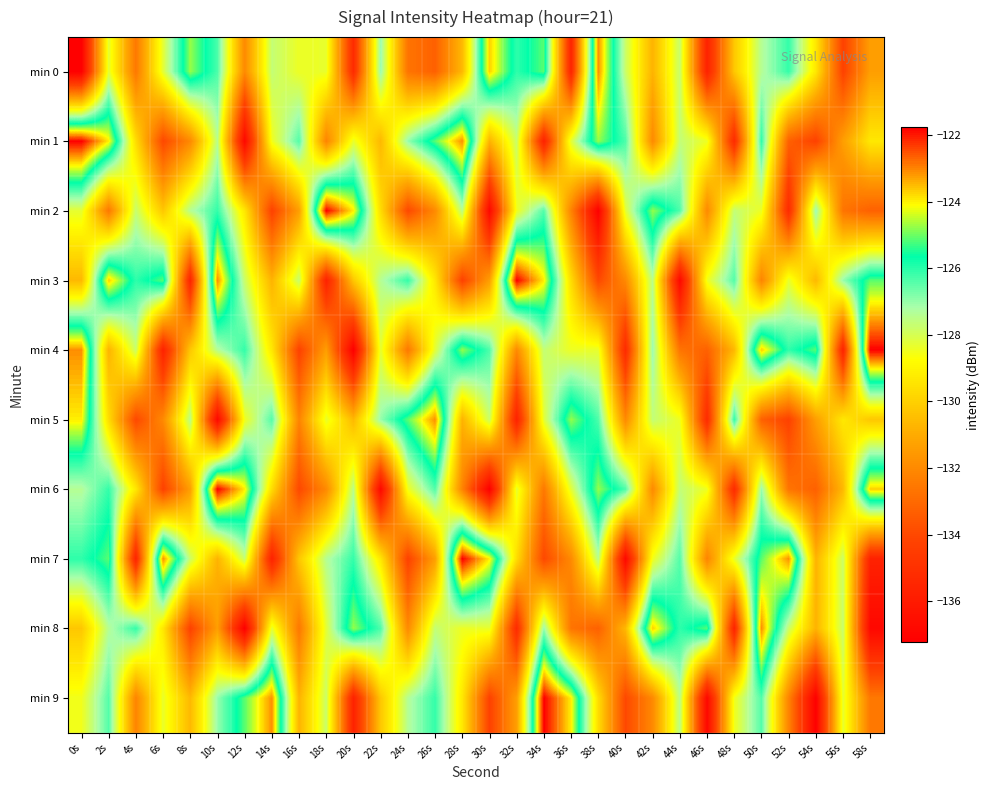

Reading left to right, extract all data points from this chart.

min 0: 0s=-137.2	2s=-128.3	4s=-132.6	6s=-128.2	8s=-124.7	10s=-126.3	12s=-132.0	14s=-127.7	16s=-128.4	18s=-128.3	20s=-135.3	22s=-127.0	24s=-132.7	26s=-133.3	28s=-130.6	30s=-123.7	32s=-126.1	34s=-125.1	36s=-135.6	38s=-123.1	40s=-127.8	42s=-130.8	44s=-127.7	46s=-135.7	48s=-130.2	50s=-127.4	52s=-126.1	54s=-129.3	56s=-134.2	58s=-131.4
min 1: 0s=-121.8	2s=-124.0	4s=-129.7	6s=-134.0	8s=-132.0	10s=-127.5	12s=-136.9	14s=-128.5	16s=-126.4	18s=-132.2	20s=-128.3	22s=-130.6	24s=-127.0	26s=-125.1	28s=-123.1	30s=-130.8	32s=-127.8	34s=-135.7	36s=-128.2	38s=-124.7	40s=-126.3	42s=-132.0	44s=-127.7	46s=-128.4	48s=-135.3	50s=-126.1	52s=-133.3	54s=-134.2	56s=-131.4	58s=-129.3
min 2: 0s=-128.3	2s=-132.6	4s=-127.7	6s=-130.2	8s=-127.4	10s=-126.1	12s=-129.3	14s=-134.2	16s=-131.4	18s=-121.8	20s=-124.0	22s=-129.7	24s=-134.0	26s=-132.0	28s=-127.5	30s=-136.9	32s=-128.5	34s=-126.4	36s=-132.2	38s=-137.2	40s=-128.2	42s=-124.7	44s=-126.3	46s=-132.0	48s=-127.7	50s=-128.4	52s=-135.3	54s=-127.0	56s=-132.7	58s=-133.3
min 3: 0s=-130.6	2s=-123.7	4s=-126.1	6s=-125.1	8s=-135.6	10s=-123.1	12s=-127.8	14s=-130.8	16s=-127.7	18s=-135.7	20s=-130.2	22s=-127.4	24s=-126.1	26s=-129.3	28s=-134.2	30s=-131.4	32s=-121.8	34s=-124.0	36s=-129.7	38s=-134.0	40s=-132.0	42s=-127.5	44s=-136.9	46s=-128.5	48s=-126.4	50s=-132.2	52s=-128.3	54s=-130.6	56s=-127.0	58s=-125.1
min 4: 0s=-123.1	2s=-130.8	4s=-127.8	6s=-135.7	8s=-130.2	10s=-127.4	12s=-126.1	14s=-129.3	16s=-134.2	18s=-131.4	20s=-137.2	22s=-128.3	24s=-132.6	26s=-128.2	28s=-124.7	30s=-126.3	32s=-132.0	34s=-127.7	36s=-128.4	38s=-128.3	40s=-135.3	42s=-127.0	44s=-132.7	46s=-133.3	48s=-130.6	50s=-123.7	52s=-126.1	54s=-125.1	56s=-135.6	58s=-121.8
min 5: 0s=-124.0	2s=-129.7	4s=-134.0	6s=-132.0	8s=-127.5	10s=-136.9	12s=-128.5	14s=-126.4	16s=-132.2	18s=-128.3	20s=-130.6	22s=-127.0	24s=-125.1	26s=-123.1	28s=-130.8	30s=-127.8	32s=-135.7	34s=-128.2	36s=-124.7	38s=-126.3	40s=-132.0	42s=-127.7	44s=-128.4	46s=-135.3	48s=-126.1	50s=-133.3	52s=-134.2	54s=-131.4	56s=-129.3	58s=-130.2
min 6: 0s=-127.4	2s=-126.1	4s=-129.3	6s=-134.2	8s=-131.4	10s=-121.8	12s=-124.0	14s=-129.7	16s=-134.0	18s=-132.0	20s=-127.5	22s=-136.9	24s=-128.5	26s=-126.4	28s=-132.2	30s=-137.2	32s=-128.3	34s=-132.6	36s=-128.2	38s=-124.7	40s=-126.3	42s=-132.0	44s=-127.7	46s=-128.4	48s=-135.3	50s=-127.0	52s=-132.7	54s=-133.3	56s=-130.6	58s=-123.7
min 7: 0s=-126.1	2s=-125.1	4s=-135.6	6s=-123.1	8s=-127.8	10s=-130.8	12s=-127.7	14s=-135.7	16s=-130.2	18s=-127.4	20s=-126.1	22s=-129.3	24s=-134.2	26s=-131.4	28s=-121.8	30s=-124.0	32s=-129.7	34s=-134.0	36s=-132.0	38s=-127.5	40s=-136.9	42s=-128.5	44s=-126.4	46s=-132.2	48s=-128.3	50s=-125.1	52s=-123.1	54s=-130.8	56s=-127.8	58s=-135.7
min 8: 0s=-130.2	2s=-127.4	4s=-126.1	6s=-129.3	8s=-134.2	10s=-131.4	12s=-137.2	14s=-128.3	16s=-132.6	18s=-128.2	20s=-124.7	22s=-126.3	24s=-132.0	26s=-127.7	28s=-128.4	30s=-128.3	32s=-135.3	34s=-127.0	36s=-132.7	38s=-133.3	40s=-130.6	42s=-123.7	44s=-126.1	46s=-125.1	48s=-135.6	50s=-123.1	52s=-127.8	54s=-130.8	56s=-127.7	58s=-136.9
min 9: 0s=-128.5	2s=-126.4	4s=-132.2	6s=-128.3	8s=-130.6	10s=-127.0	12s=-125.1	14s=-123.1	16s=-130.8	18s=-127.8	20s=-135.7	22s=-130.2	24s=-127.4	26s=-126.1	28s=-129.3	30s=-134.2	32s=-131.4	34s=-121.8	36s=-124.0	38s=-129.7	40s=-134.0	42s=-132.0	44s=-127.5	46s=-136.9	48s=-128.5	50s=-126.4	52s=-132.2	54s=-137.2	56s=-128.3	58s=-132.6